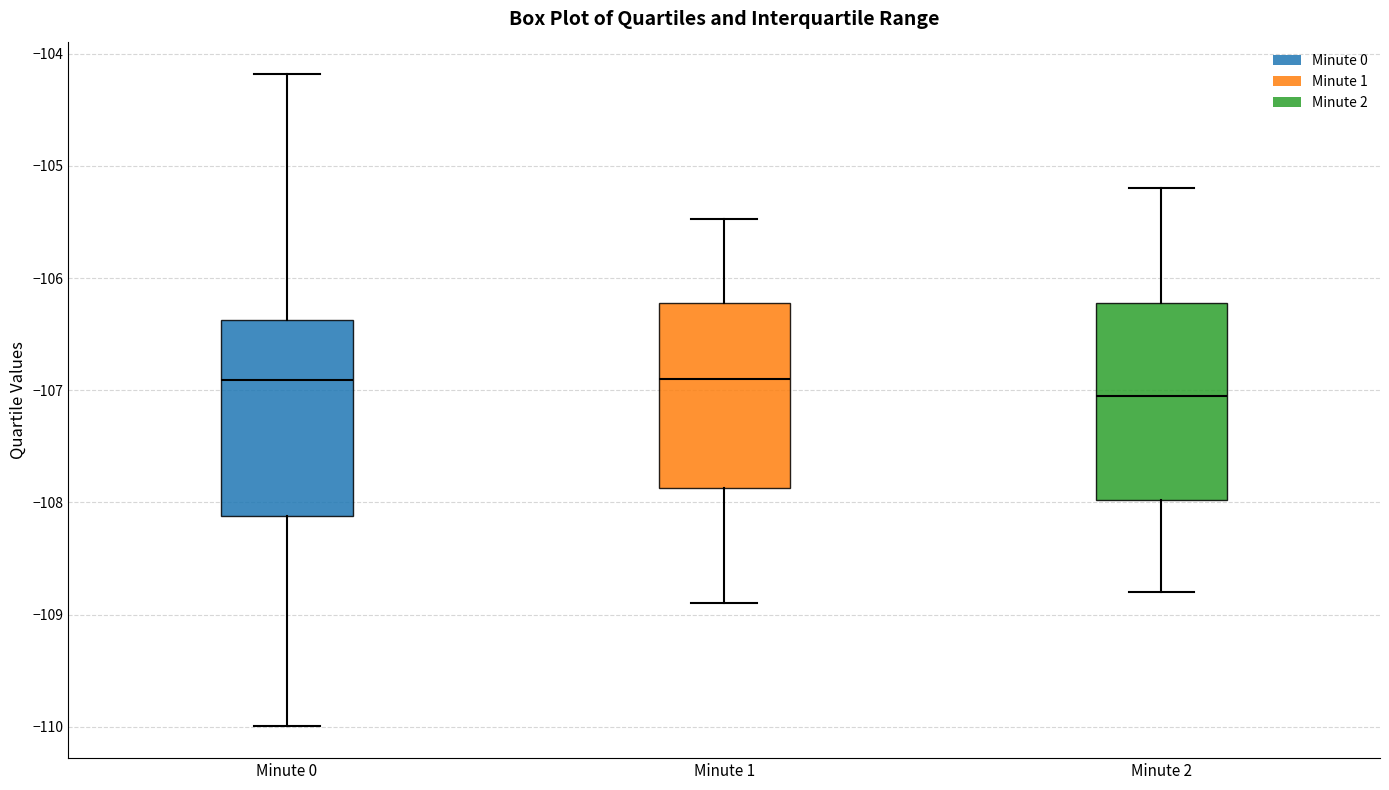

Where does the lower whisker of the box for Minute 0 end on the y-axis? The values are not printed on the chart, so give them approximately, as read against the axis.

-110.0